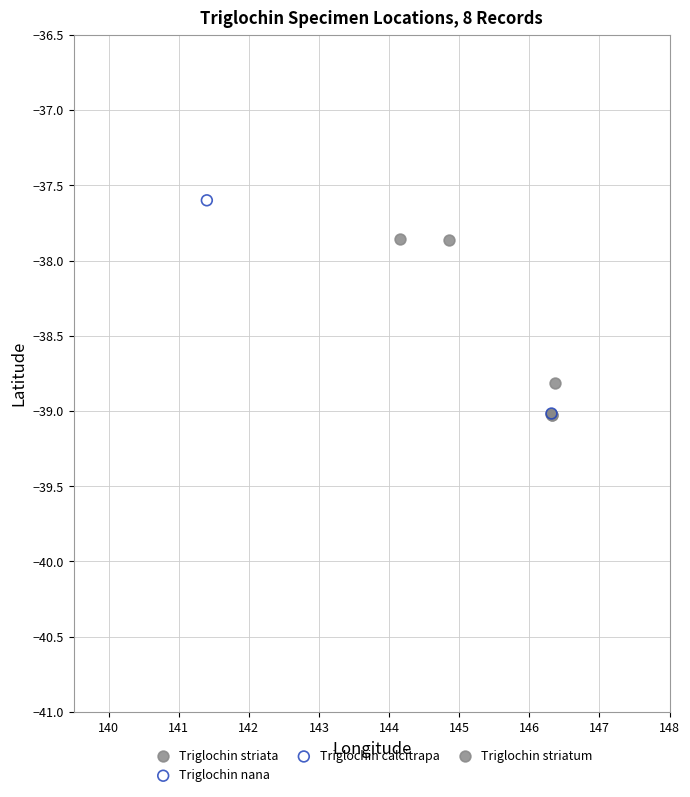

What are all the series names shown in the legend?

Triglochin striata, Triglochin nana, Triglochin calcitrapa, Triglochin striatum